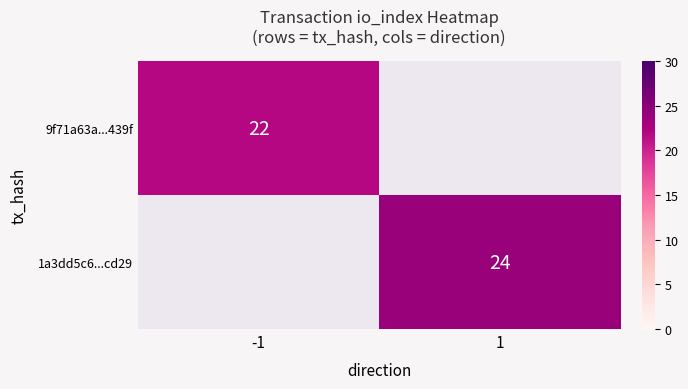

What is the greatest value displayed?

24.0